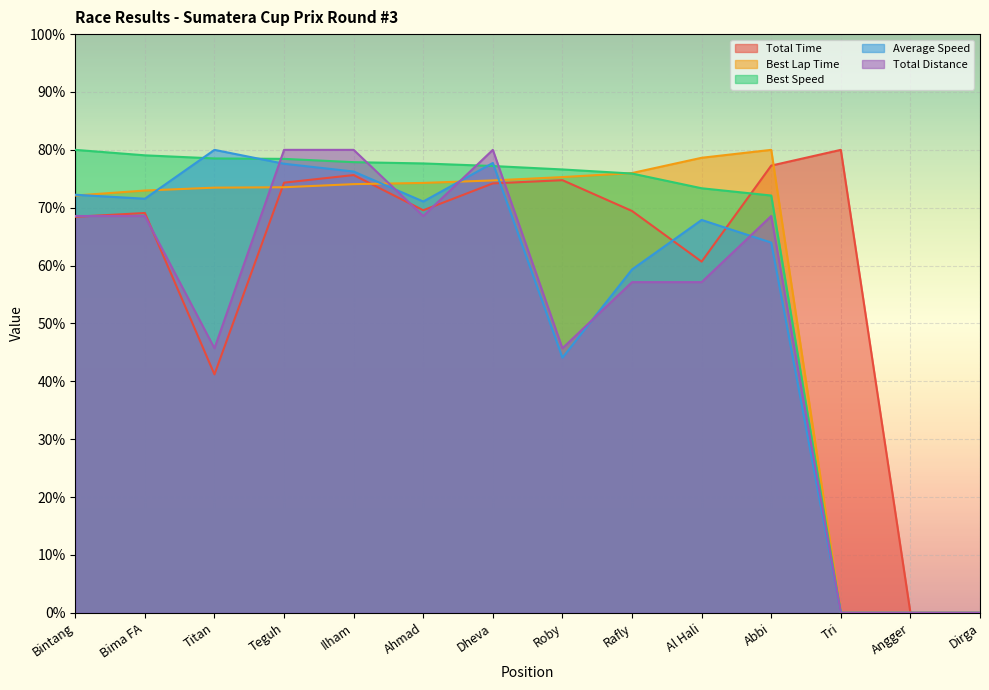

Reading right to left, transcribe all the data shown in this chart.

Total Time: 0.0	0.0	80.0	77.3	60.7	69.4	74.8	74.2	69.6	75.6	74.3	41.2	69.1	68.4
Best Lap Time: 0.0	0.0	0.0	80.0	78.6	76.0	75.3	74.7	74.3	74.1	73.5	73.5	73.0	72.1
Best Speed: 0.0	0.0	0.0	72.1	73.4	75.9	76.6	77.2	77.7	77.9	78.4	78.5	79.1	80.0
Average Speed: 0.0	0.0	0.0	64.0	67.9	59.3	44.1	77.7	71.1	76.3	77.6	80.0	71.6	72.2
Total Distance: 0.0	0.0	0.0	68.6	57.1	57.1	45.7	80.0	68.6	80.0	80.0	45.7	68.6	68.6